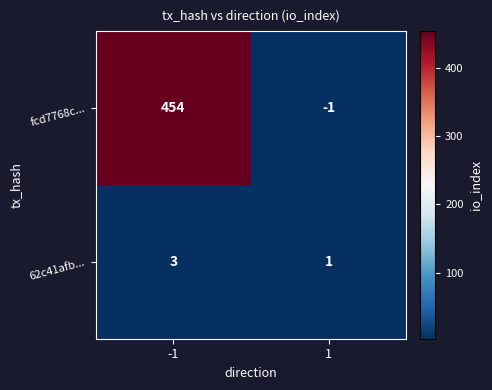

Count the number of categories in the chart.

2